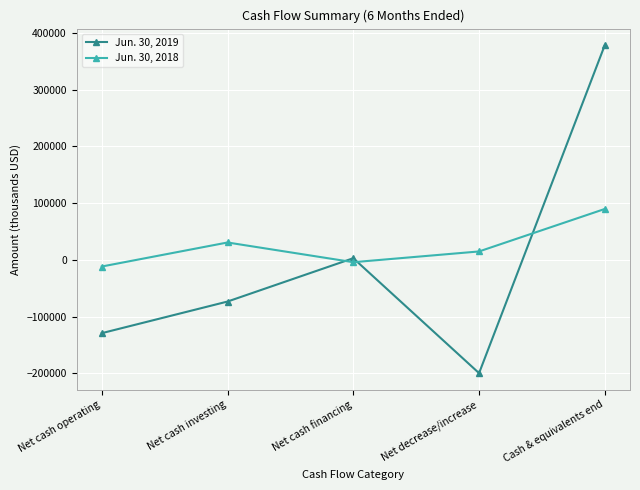

How many times do Jun. 30, 2019 and Jun. 30, 2018 cross each other?

3